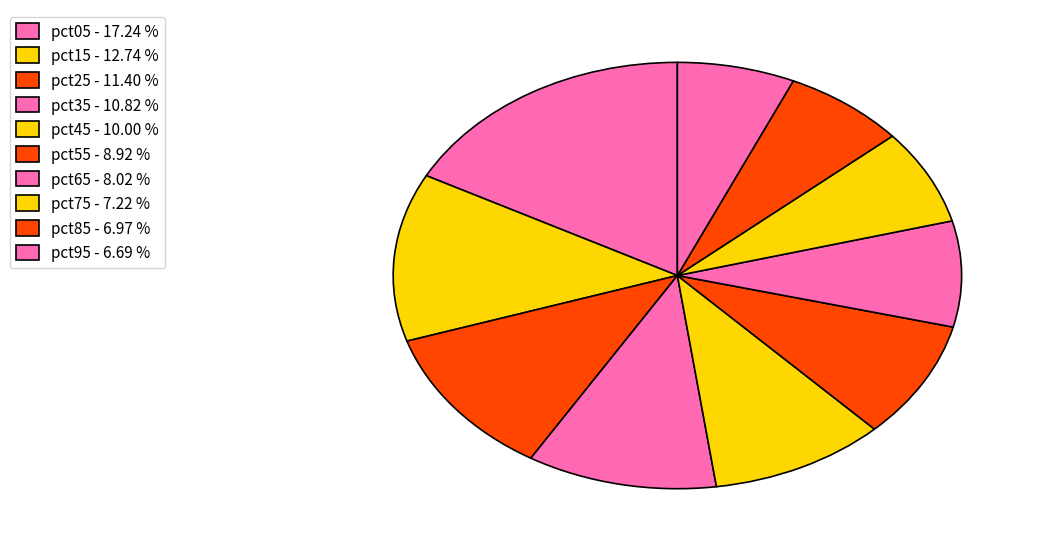

What is the largest slice in the pie chart?

pct05